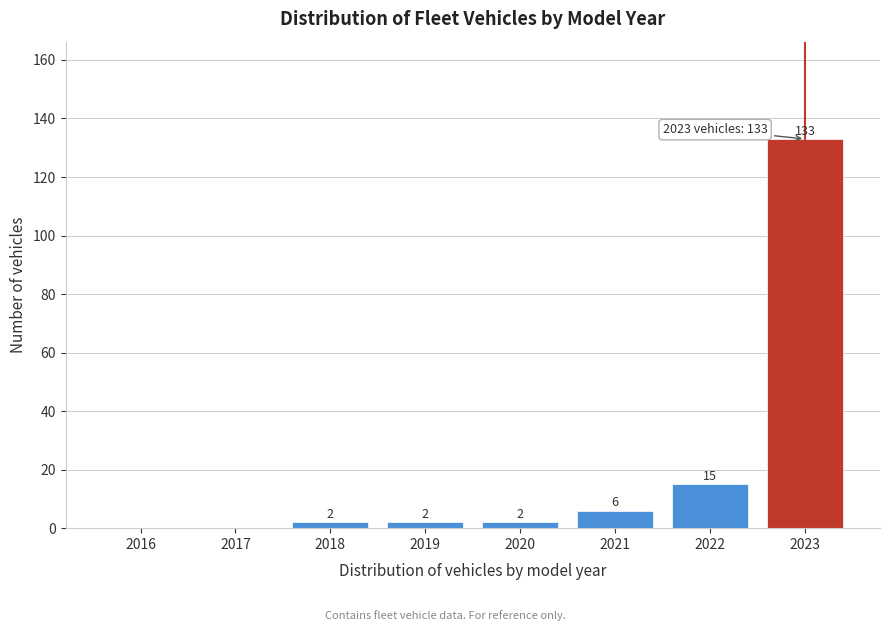

Reading left to right, extract all data points from this chart.

2016=0	2017=0	2018=2	2019=2	2020=2	2021=6	2022=15	2023=133